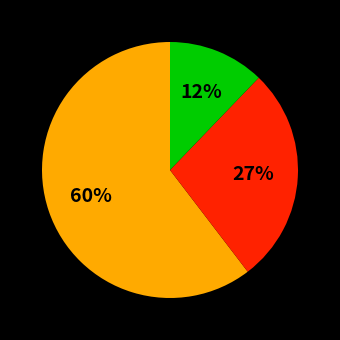

To the nearest percent, what is the difference between the largest and smallest slice percentages?

48%